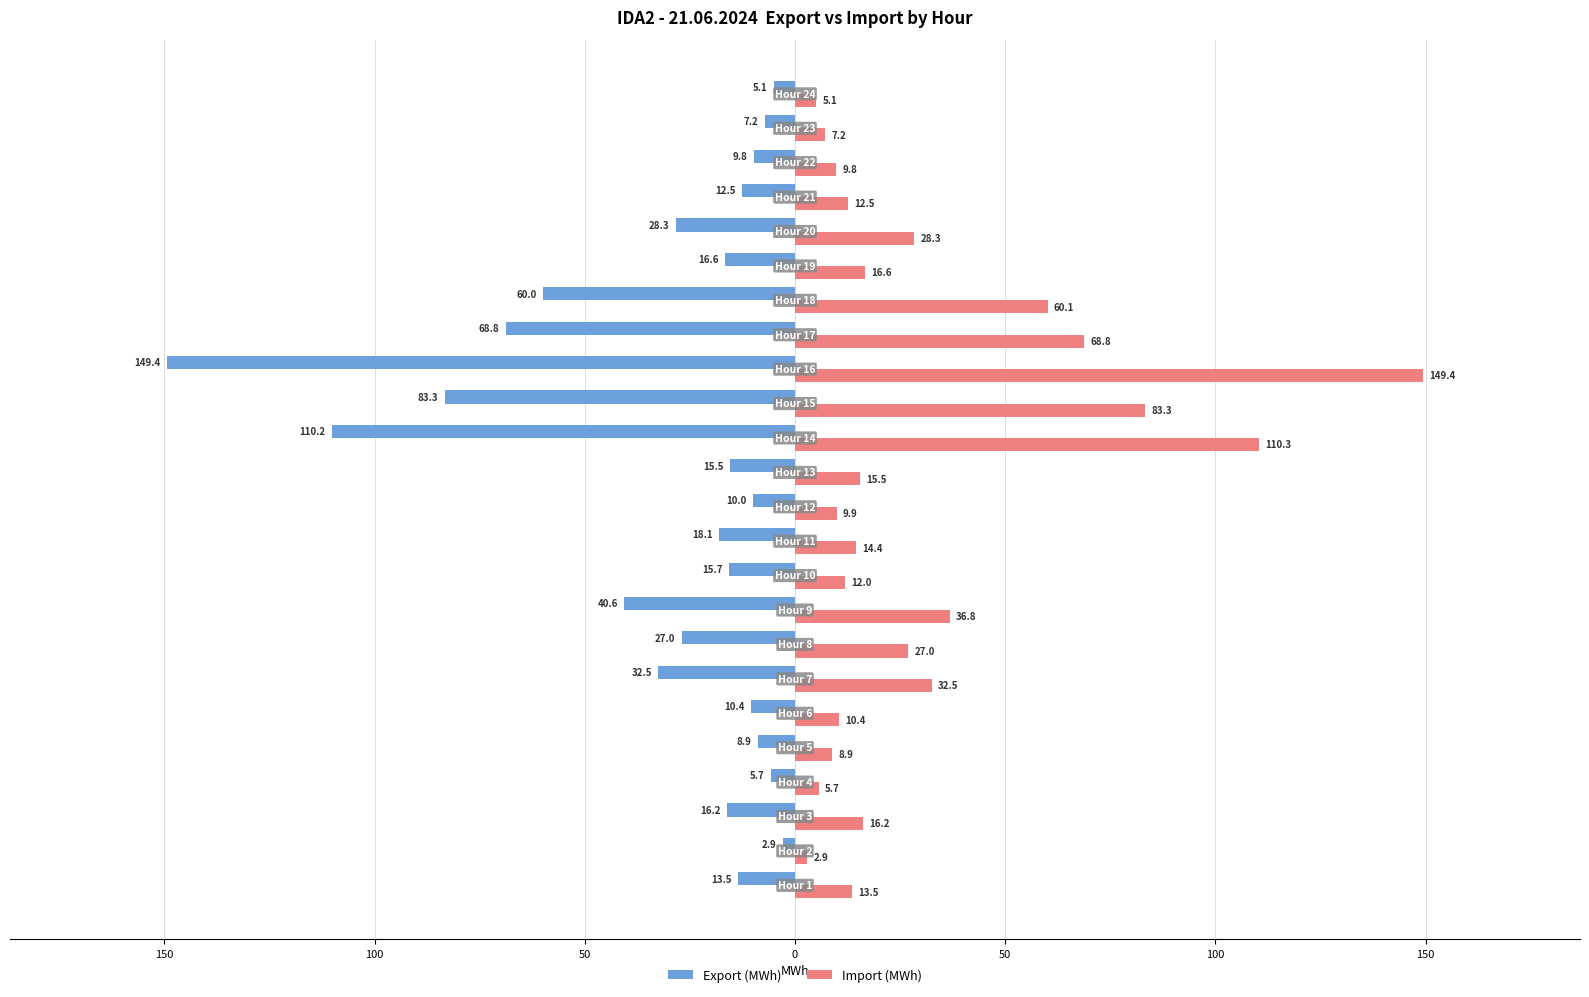

Which series has the widest spread of values?

Export (MWh)